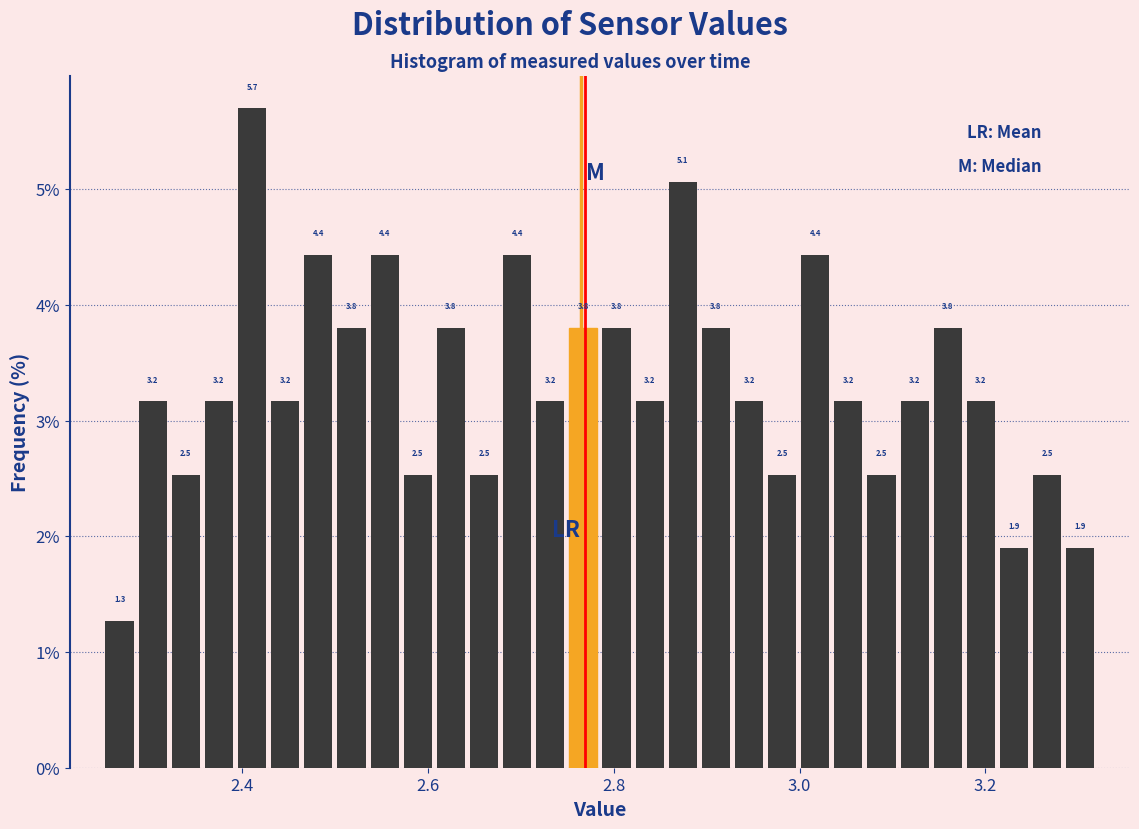

Read against the x-axis, roughly where is the centre of the tallest bar?

2.42